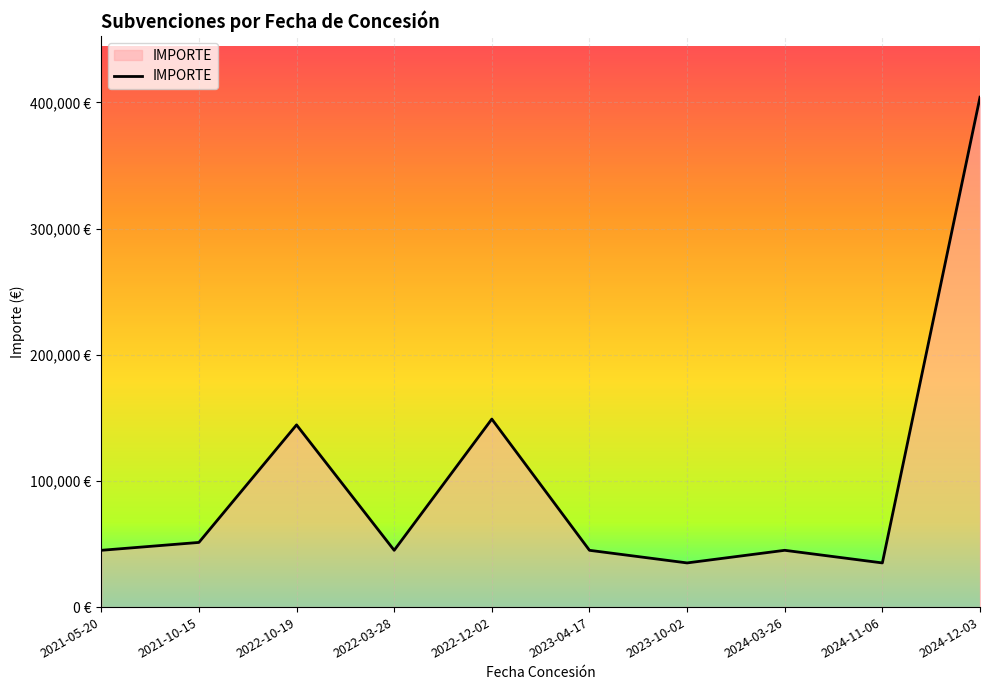

At which category does the data reach its first local valley?

2022-03-28